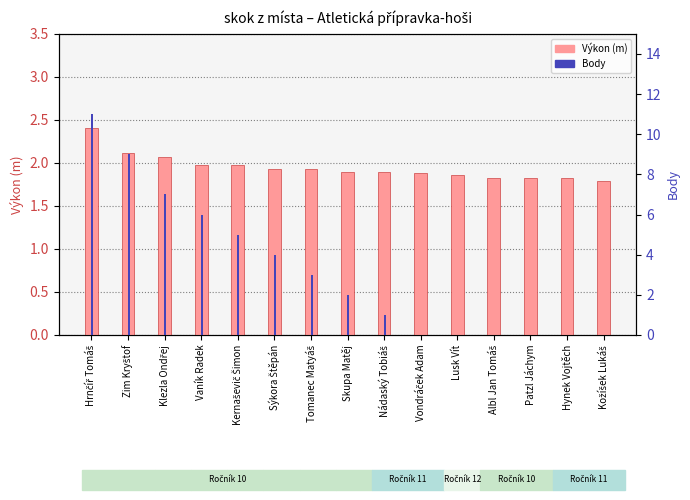

Which series has the widest spread of values?

Body